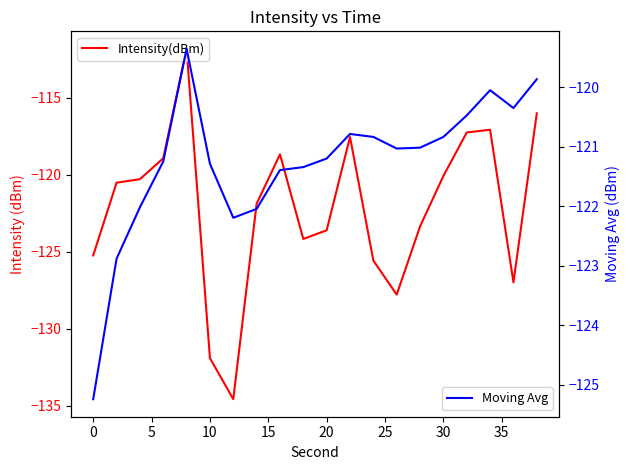

Reading left to right, transcribe all the data shown in this chart.

Intensity(dBm): -125.2	-120.5	-120.3	-118.9	-111.8	-131.9	-134.6	-121.9	-118.7	-124.2	-123.6	-117.6	-125.6	-127.8	-123.4	-120.1	-117.3	-117.1	-127.0	-116.0
Moving Avg: -125.2	-122.9	-122.0	-121.2	-119.4	-121.3	-122.2	-122.0	-121.4	-121.3	-121.2	-120.8	-120.8	-121.0	-121.0	-120.8	-120.5	-120.1	-120.4	-119.9